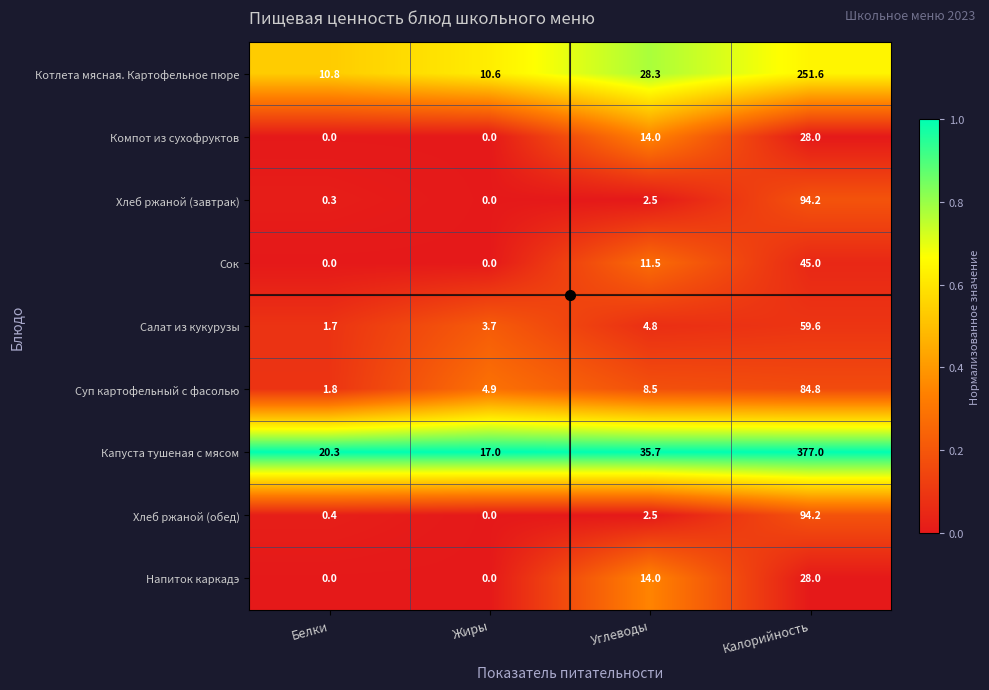

What is the maximum value shown in the chart?

377.0